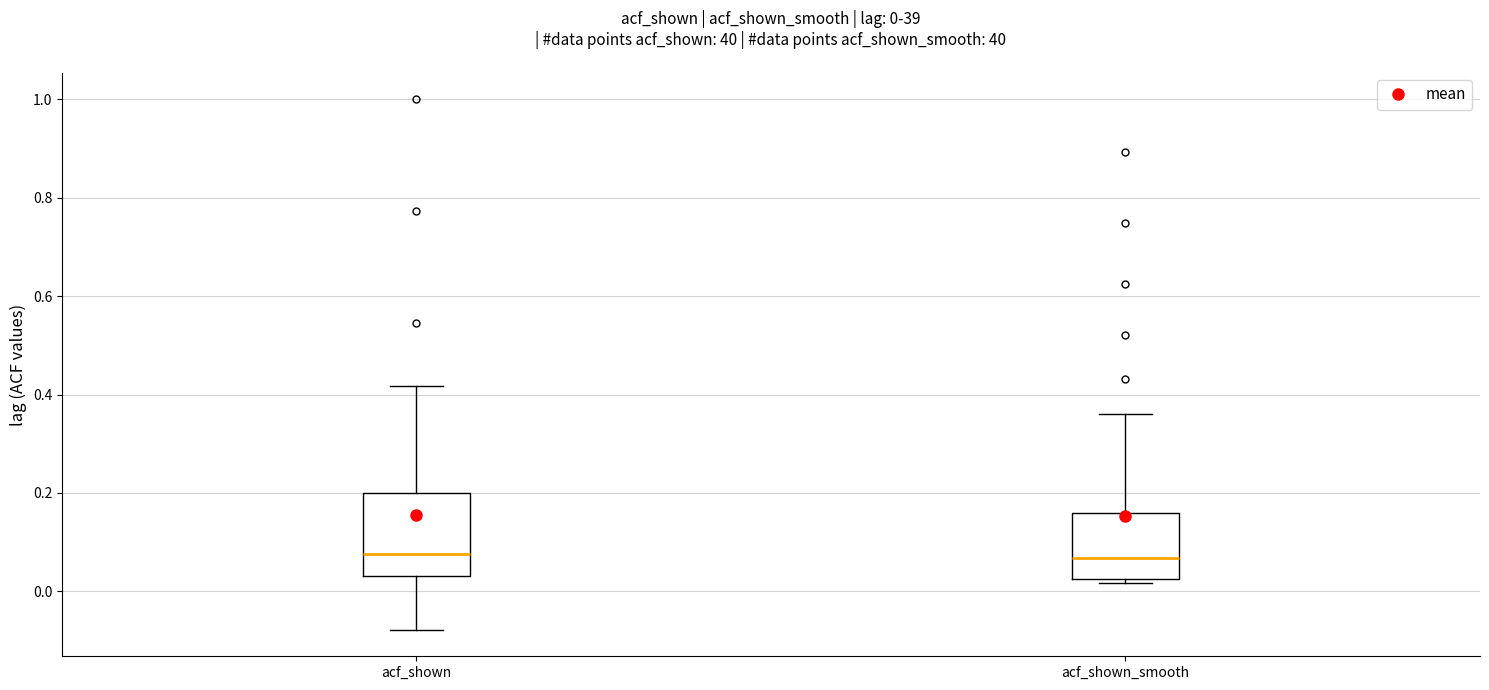

Comparing the boxes themselves (not the whiskers), which one is the tallest?

acf_shown